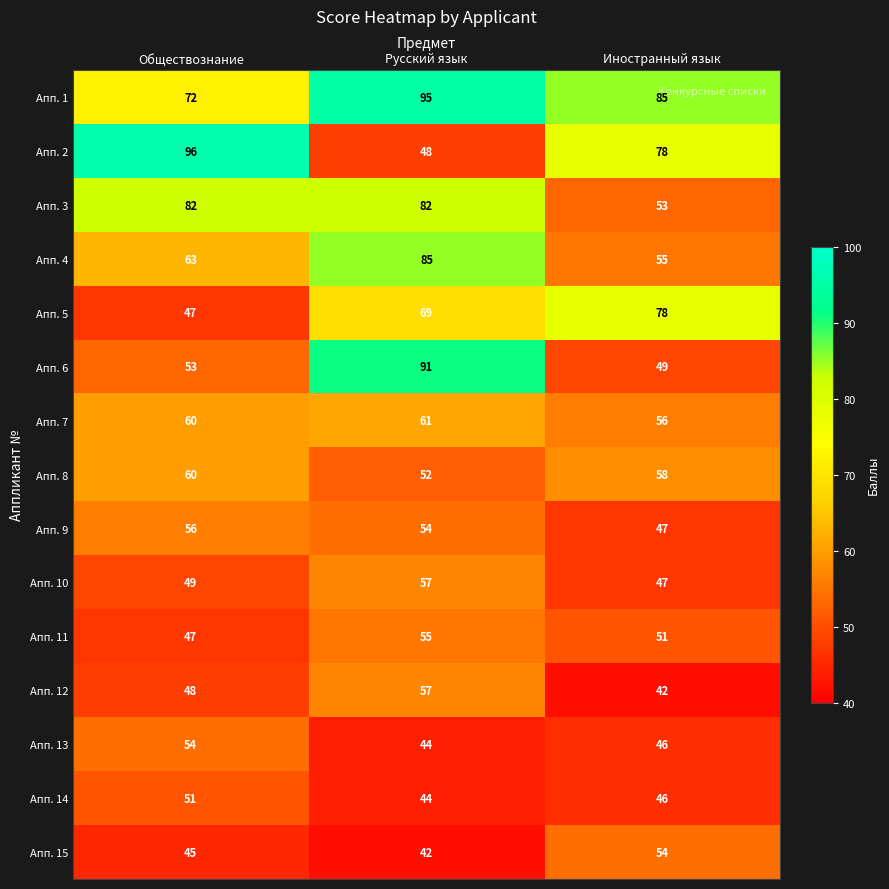

Count the number of categories in the chart.

3